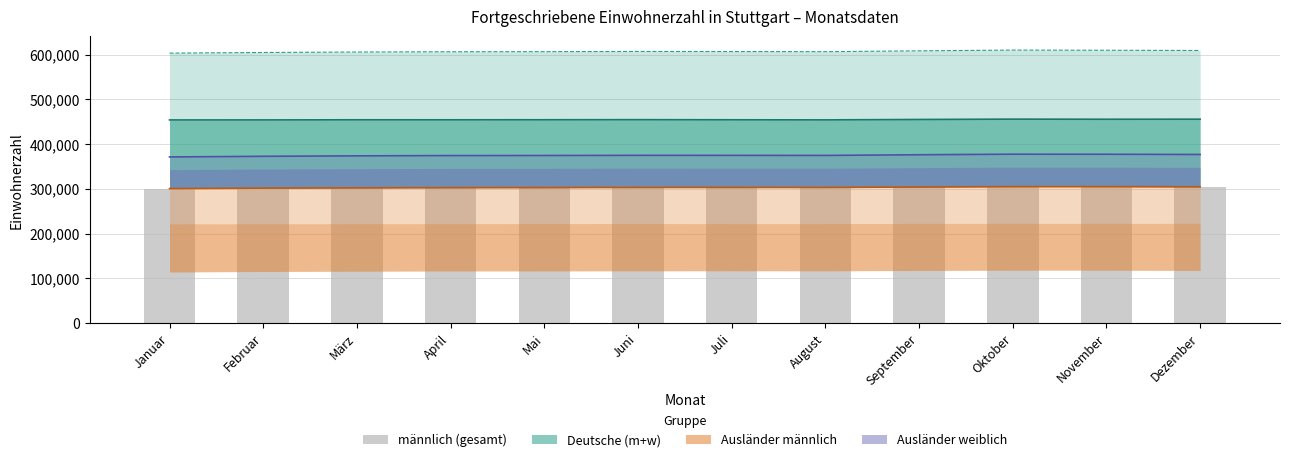

Read the Ausländer weiblich (kum.) value at Oktober, to the nearest 100.

377400